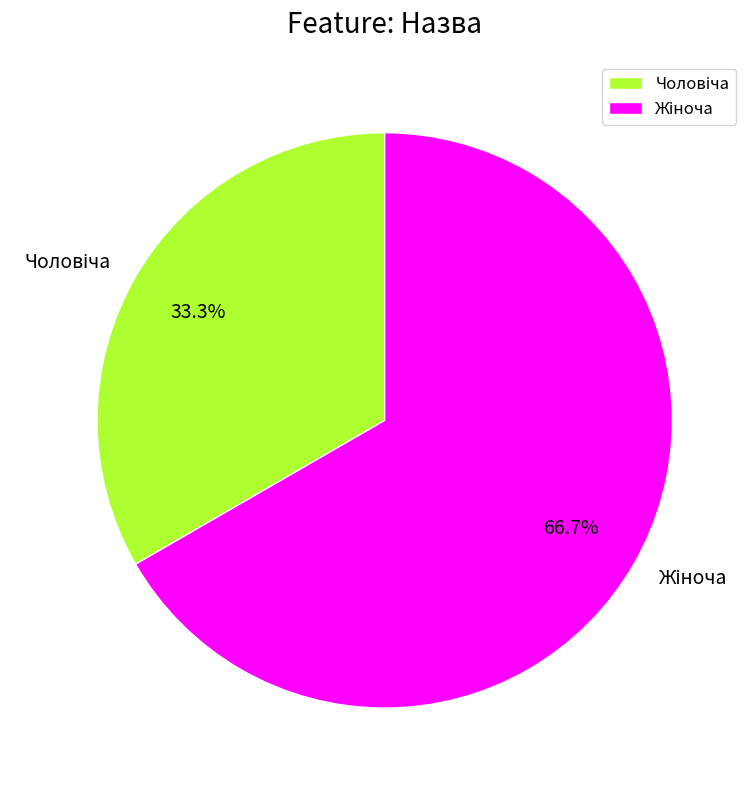

Is there any slice that represents more than half of the pie?

Yes